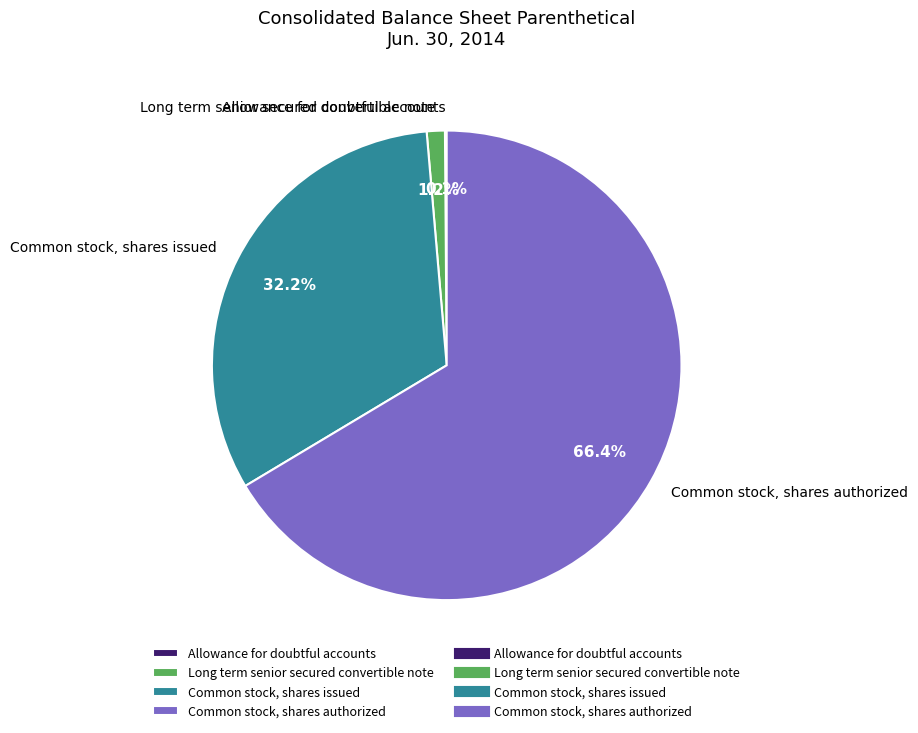

What portion of the pie excludes Long term senior secured convertible note?

98.8%